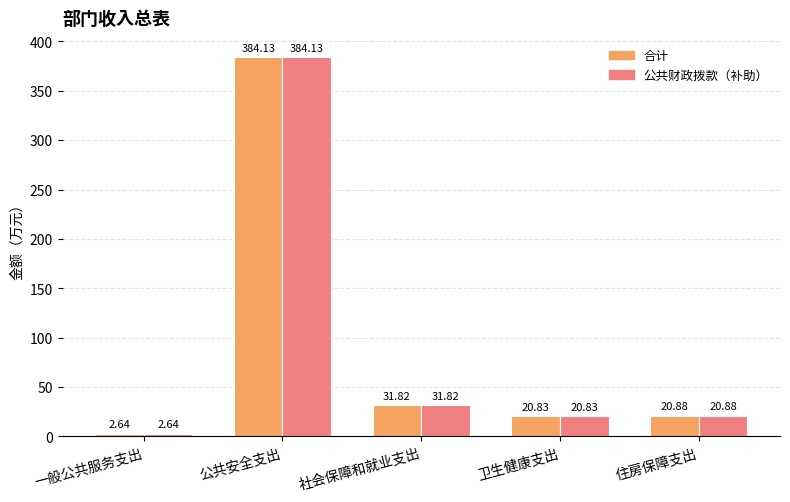

Rank the categories by 合计 value from highest to lowest.

公共安全支出, 社会保障和就业支出, 住房保障支出, 卫生健康支出, 一般公共服务支出